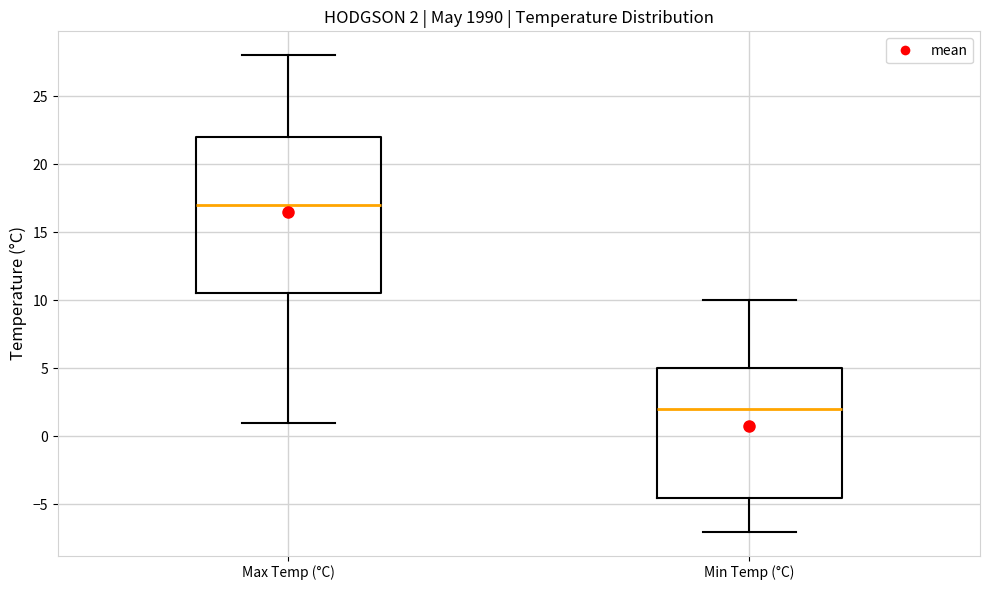

Comparing the boxes themselves (not the whiskers), which one is the tallest?

Max Temp (°C)